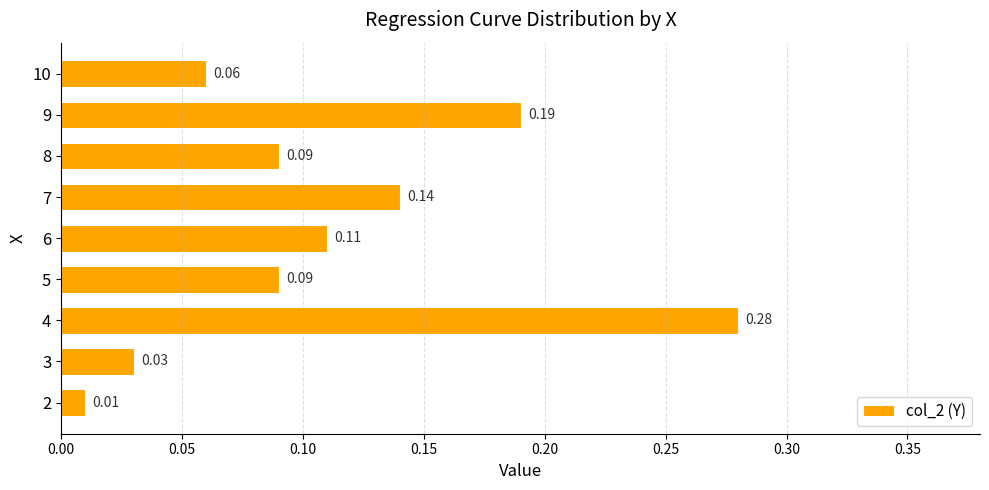

Between 4 and 5, which is larger?

4